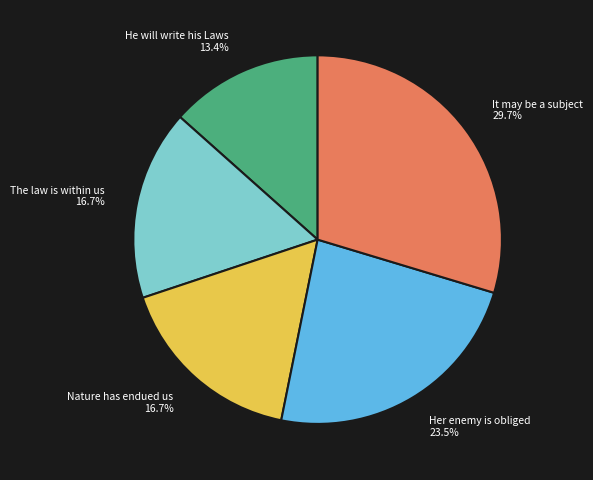

Approximately how many times larger is the value at Her enemy is obliged 23.5% compared to It may be a subject 29.7%?

0.8